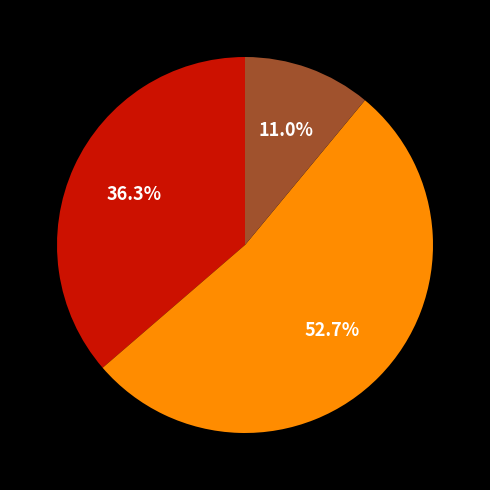

Is there any slice that represents more than half of the pie?

Yes